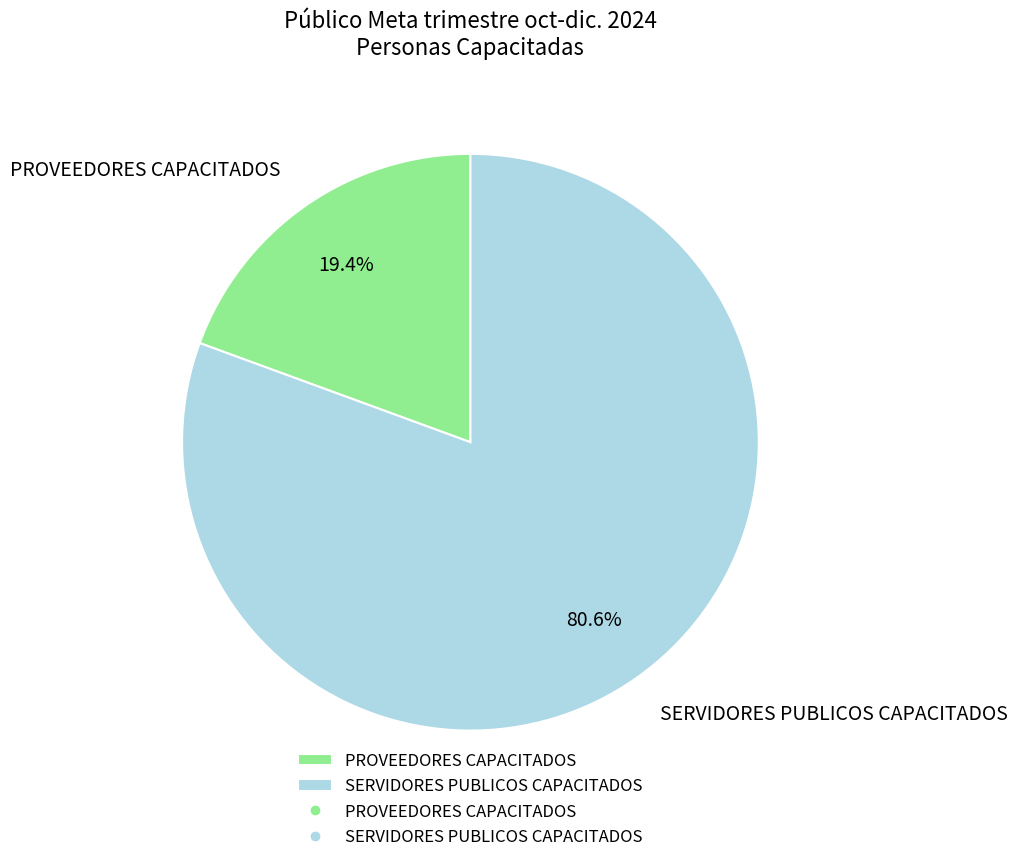

To the nearest percent, what percentage of the pie is PROVEEDORES CAPACITADOS?

19%